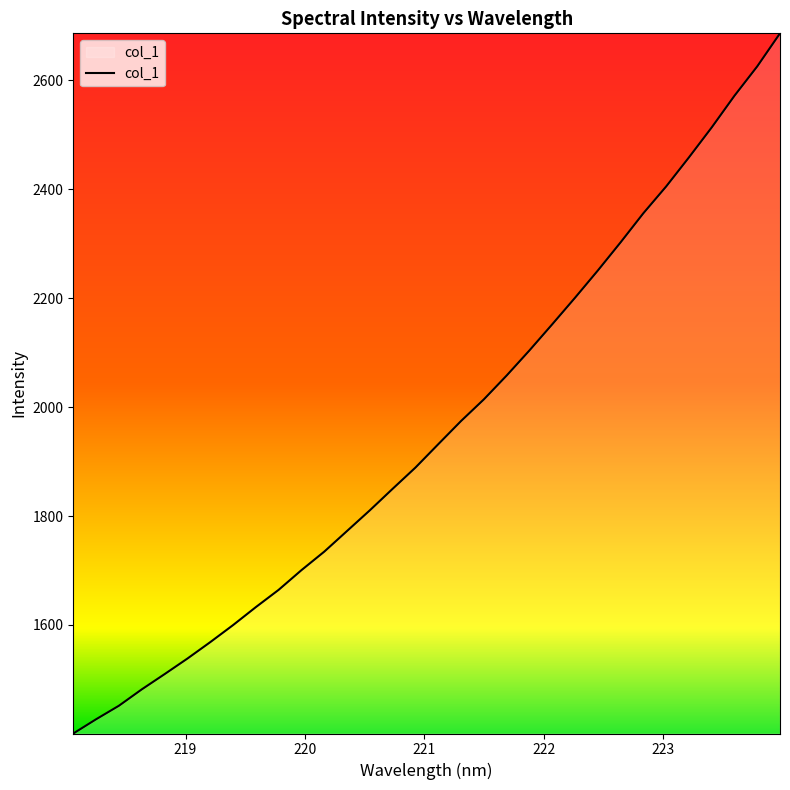

What is the difference between the maximum and minimum values?

1285.6